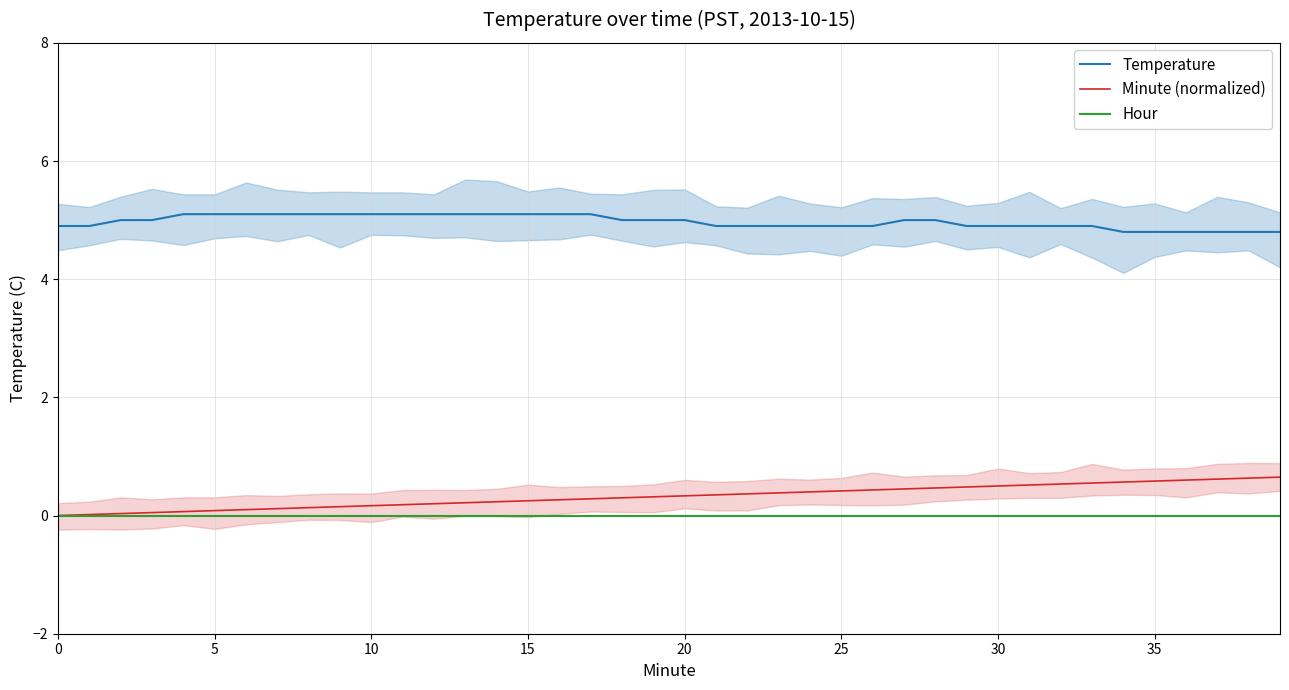

What is the label of the 12th point from the right?

28